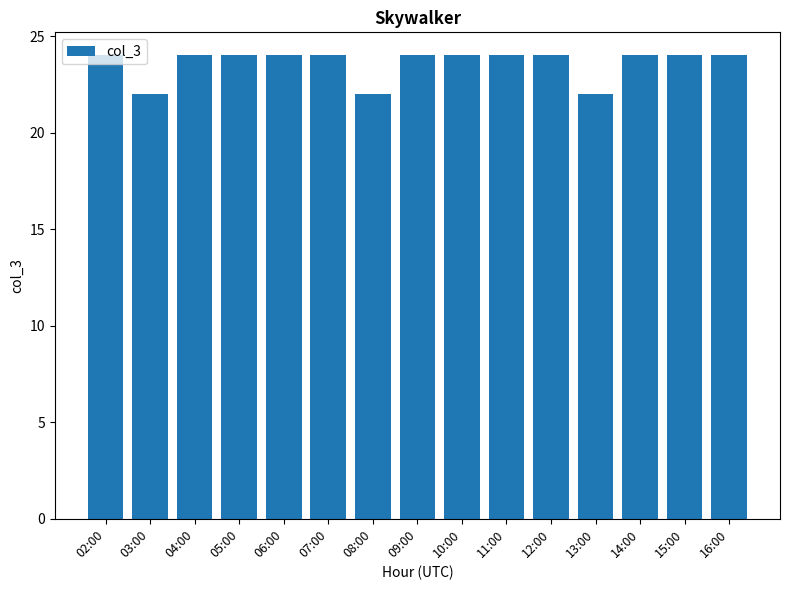

Does the chart contain stacked bars?

No